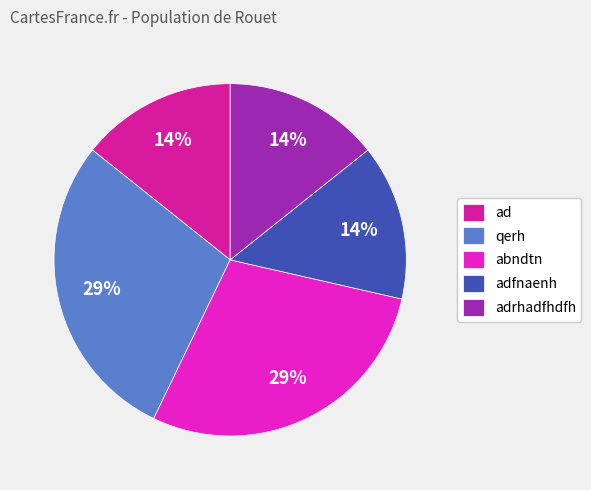

Combined, do adfnaenh and adrhadfhdfh account for over 50%?

No